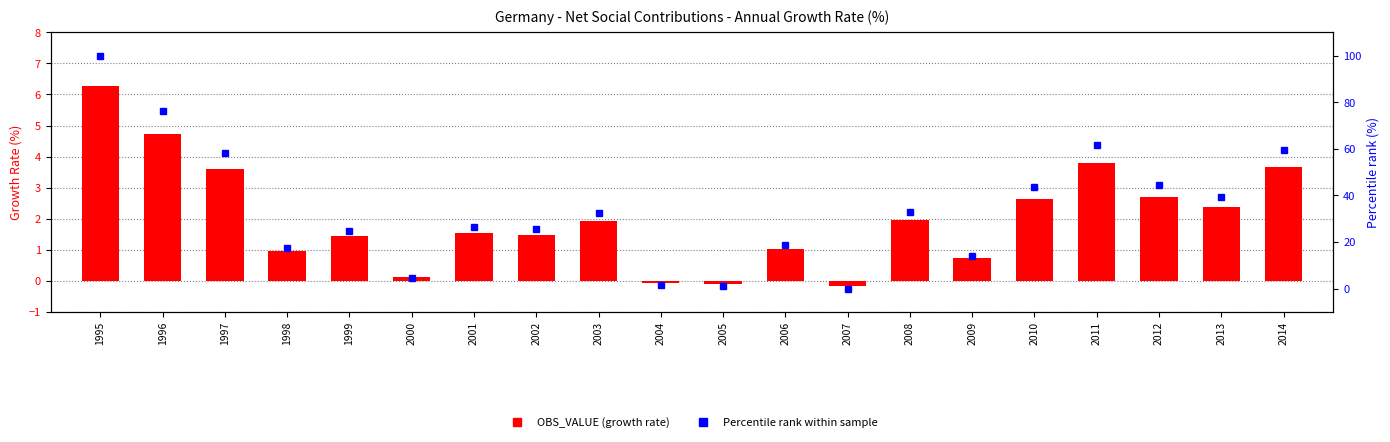

What are all the series names shown in the legend?

OBS_VALUE, Percentile rank within sample